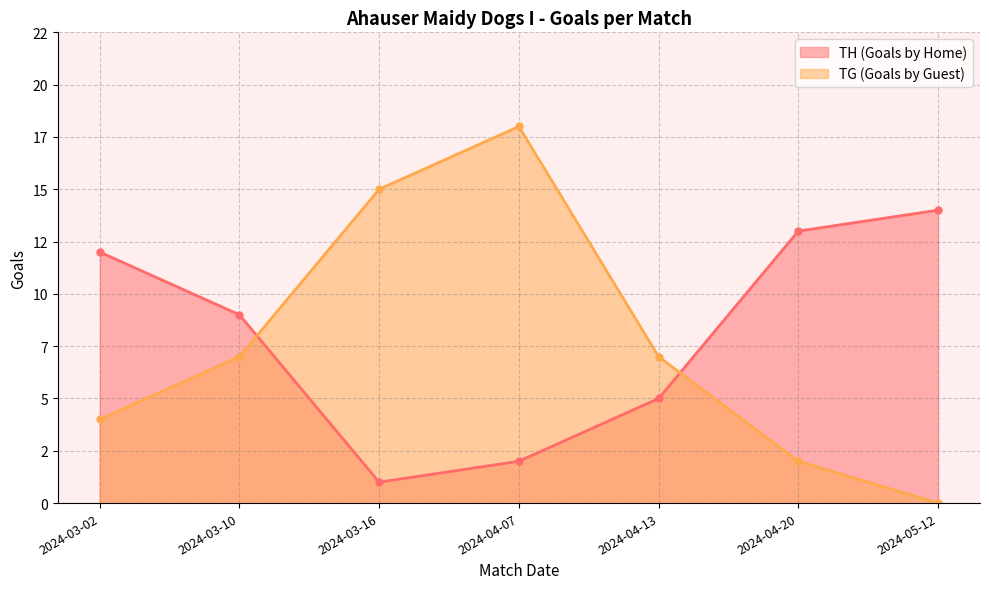

Between 2024-03-10 and 2024-05-12, which series saw the biggest shift?

TG (Goals by Guest)